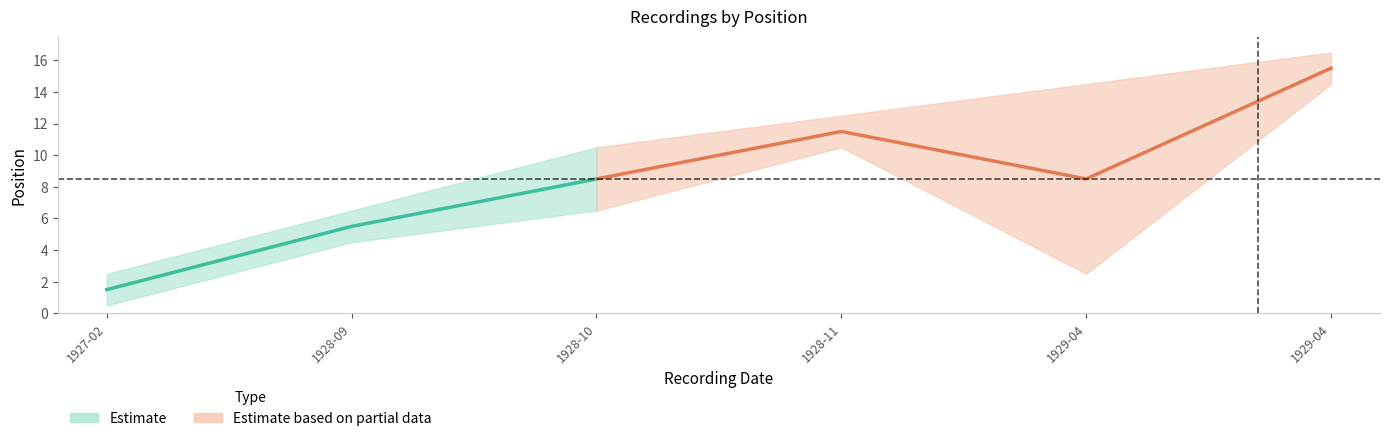

Where does the Estimate series first go above 9?

1928-10-24